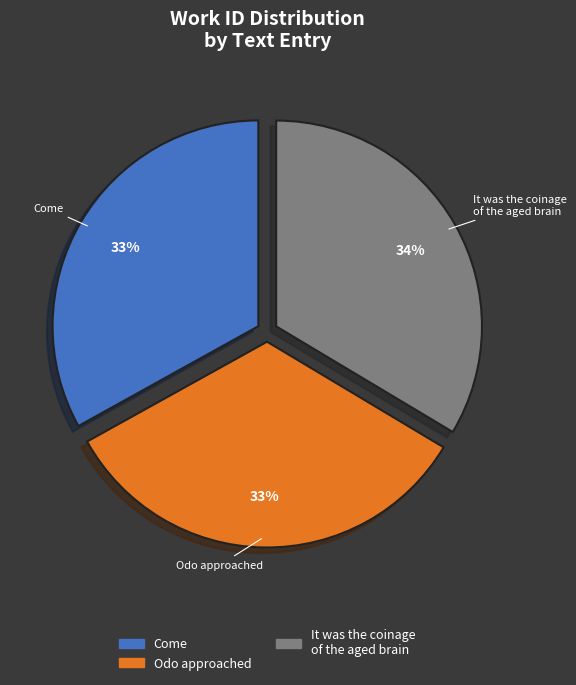

To the nearest percent, what portion does It was the coinage of the aged brain represent?

34%